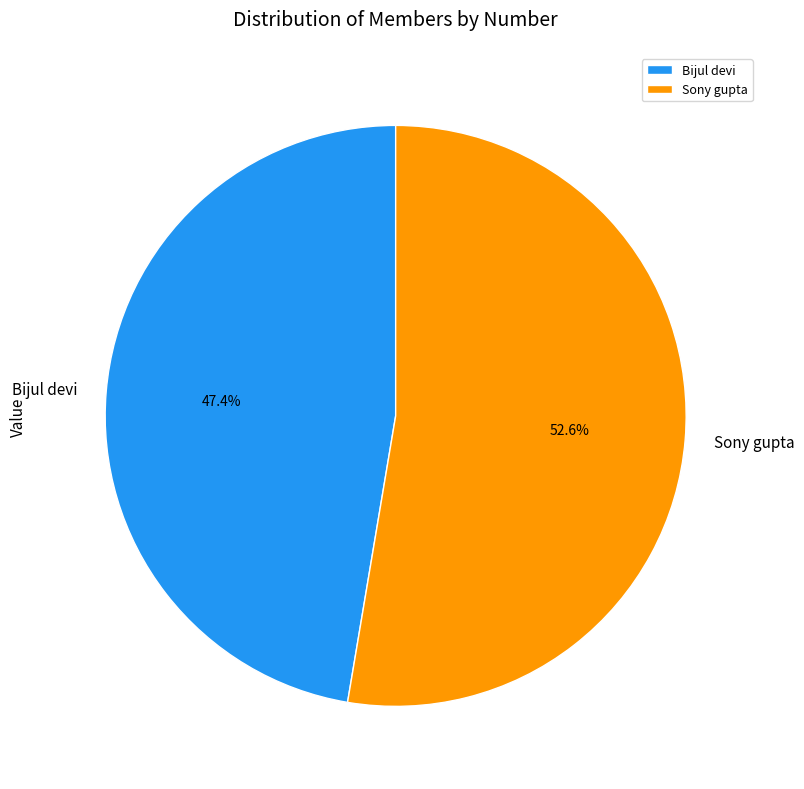

Which slice represents more than half of the pie?

Sony gupta